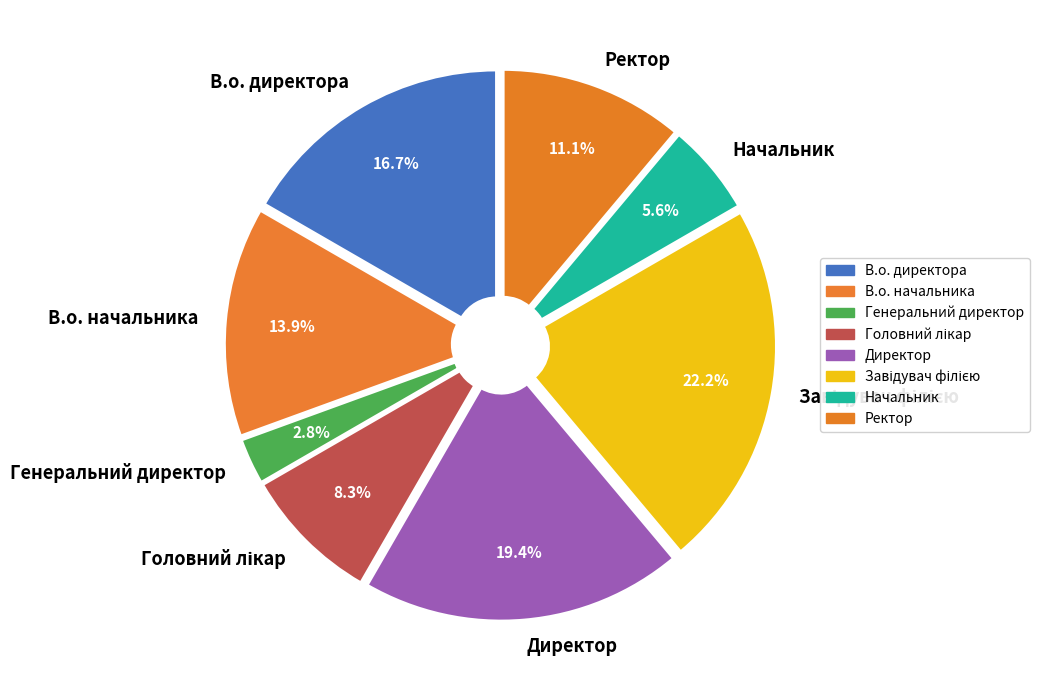

What portion of the pie excludes Ректор?

88.9%